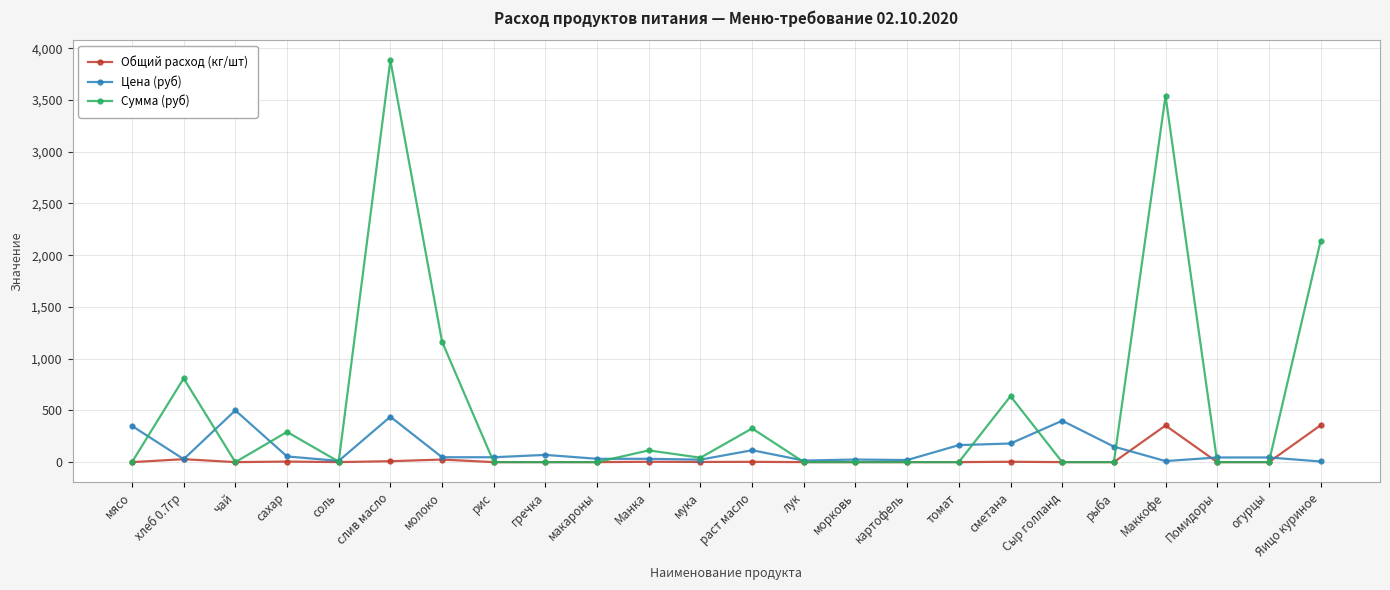

What is the difference between the highest and lowest values at огурцы?

45.0